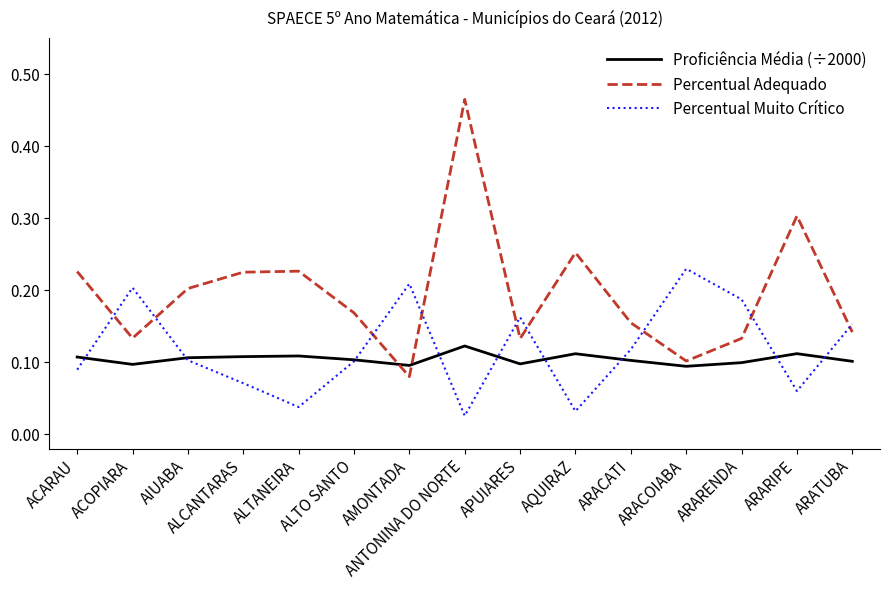

Which label corresponds to the largest value in the chart?

ANTONINA DO NORTE